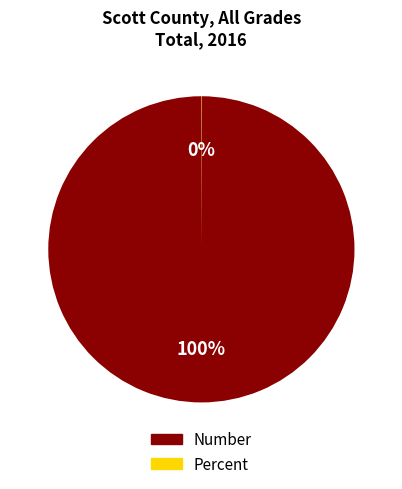

The Number slice represents 100% of the pie. True or false?

True